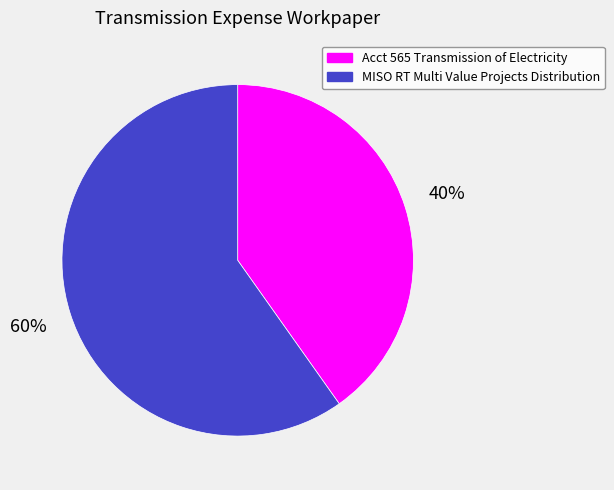

What percentage is the Acct 565 Transmission of Electricity slice, to the nearest percent?

40%